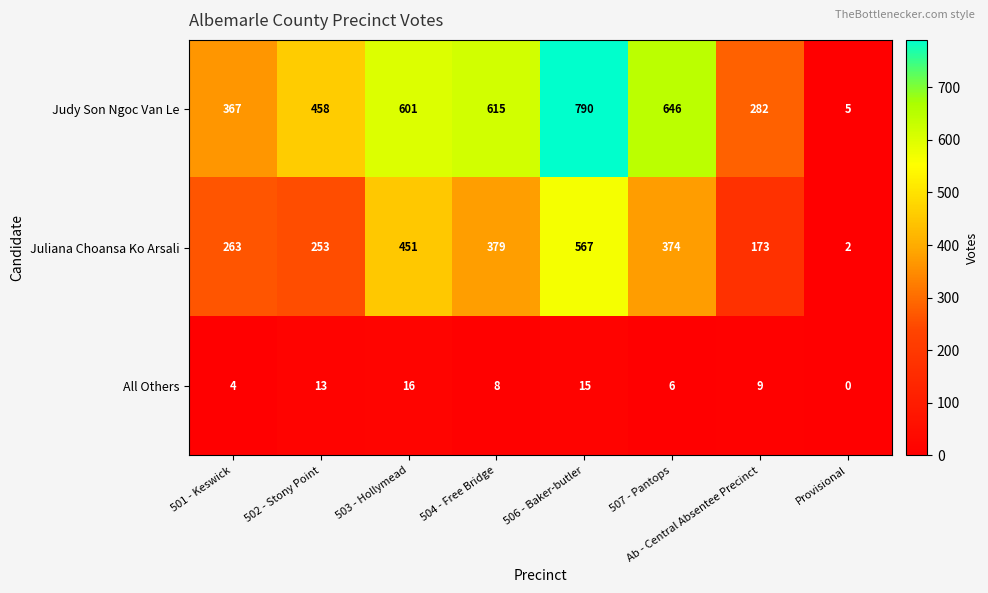

What is the sum of the Juliana Choansa Ko Arsali values at Ab - Central Absentee Precinct and 502 - Stony Point?

426